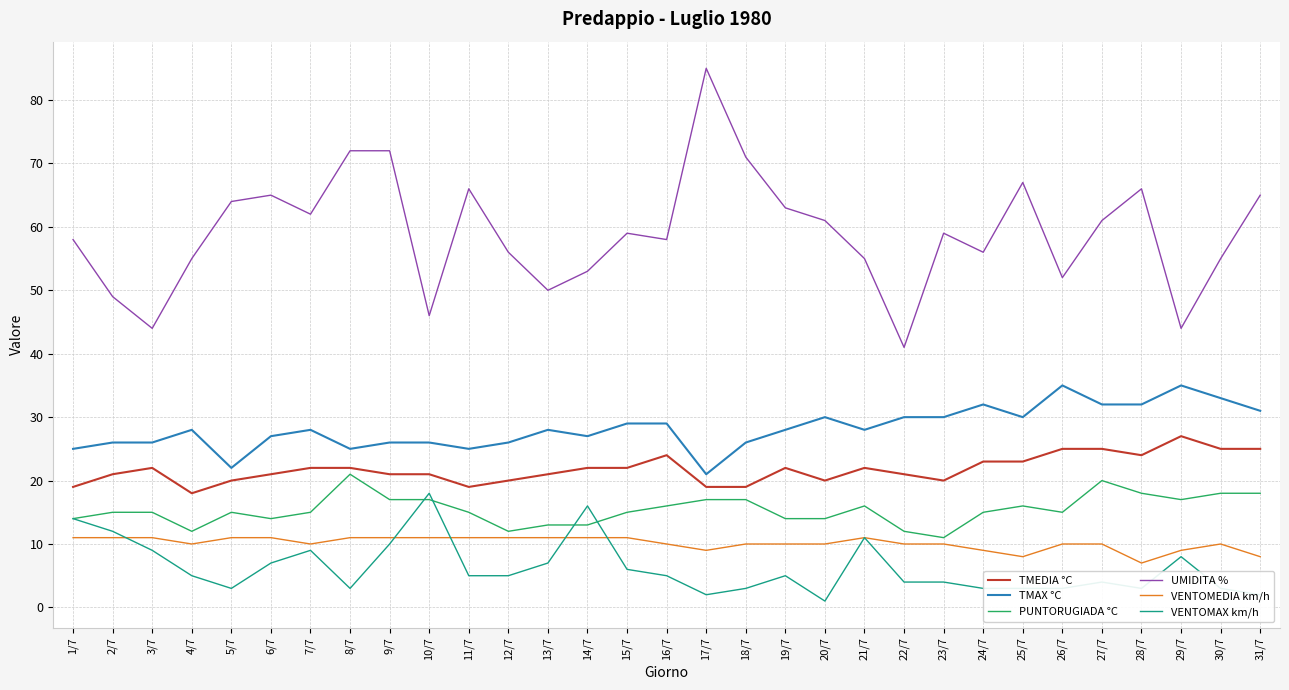

Which series has the largest range (max minus min)?

UMIDITA %